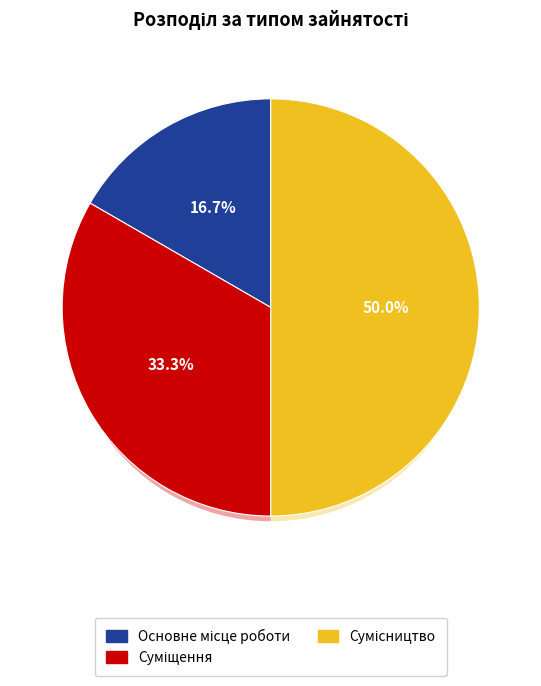

To the nearest percent, what portion does Основне місце роботи represent?

17%